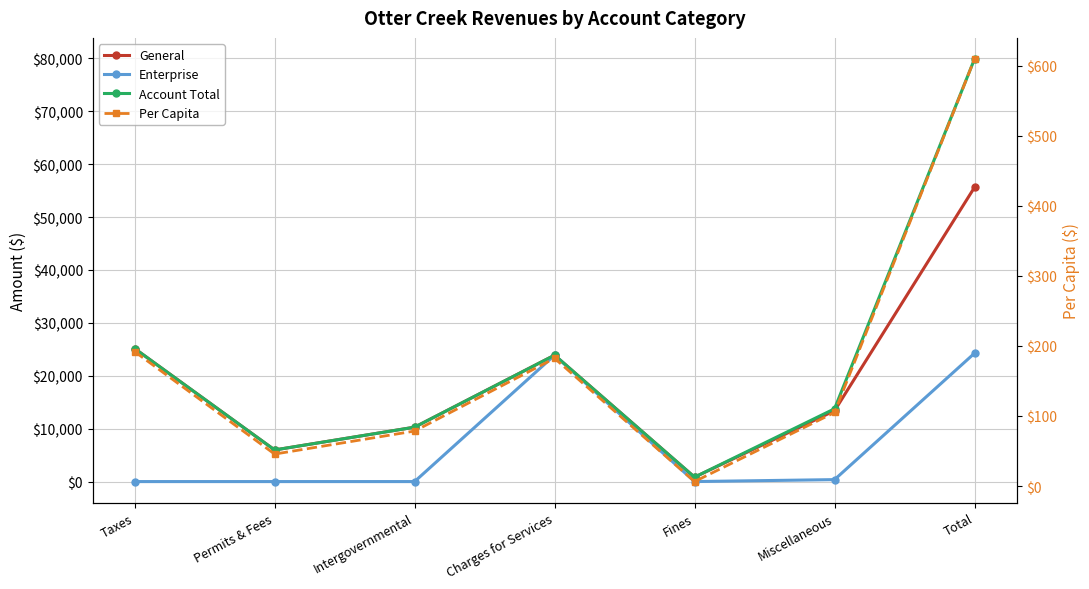

How many data points does each series have?

7